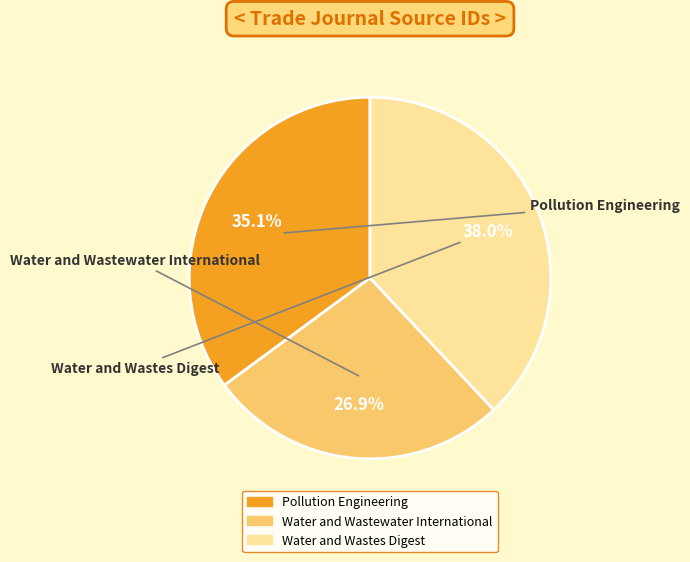

To the nearest percent, what is the difference between the largest and smallest slice percentages?

11%